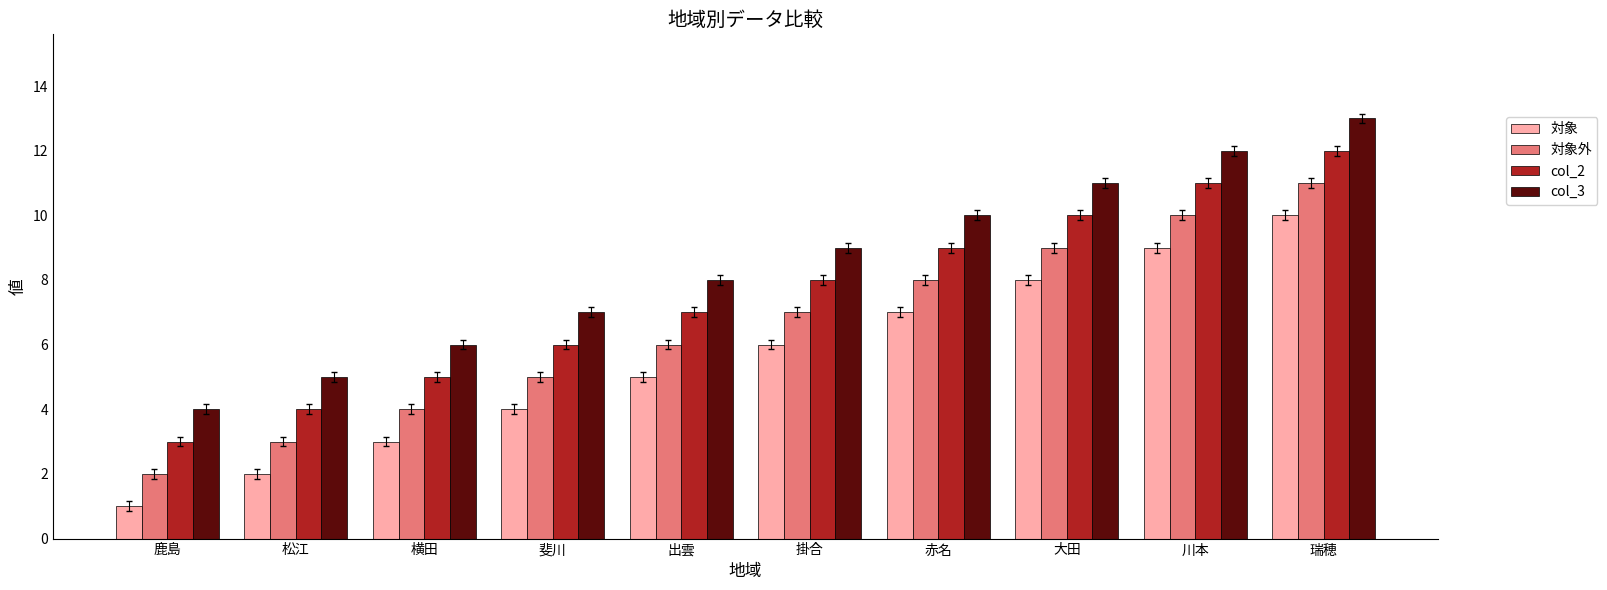

Reading left to right, transcribe all the data shown in this chart.

対象: 1	2	3	4	5	6	7	8	9	10
対象外: 2	3	4	5	6	7	8	9	10	11
col_2: 3	4	5	6	7	8	9	10	11	12
col_3: 4	5	6	7	8	9	10	11	12	13